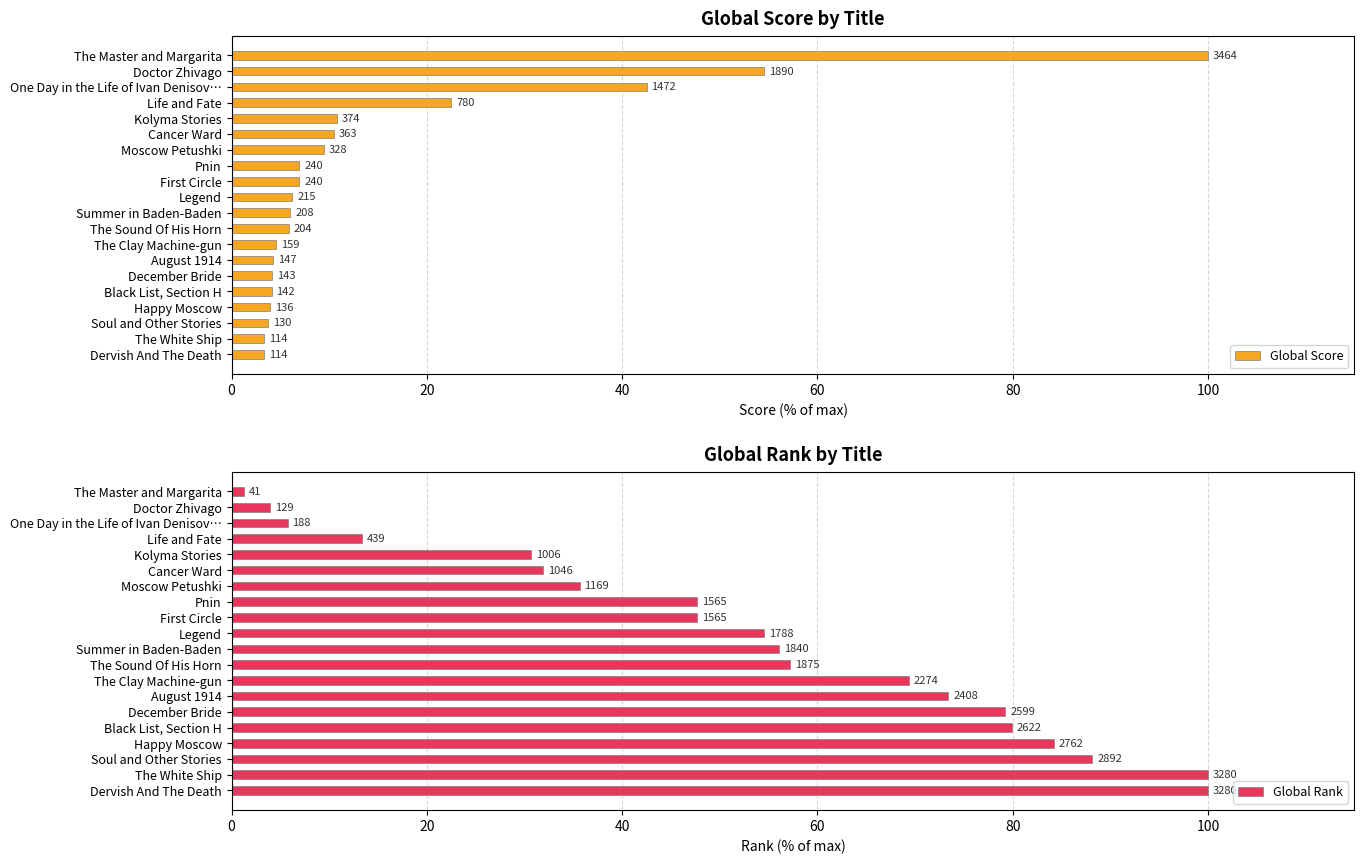

What is the minimum value shown in the chart?

1.2